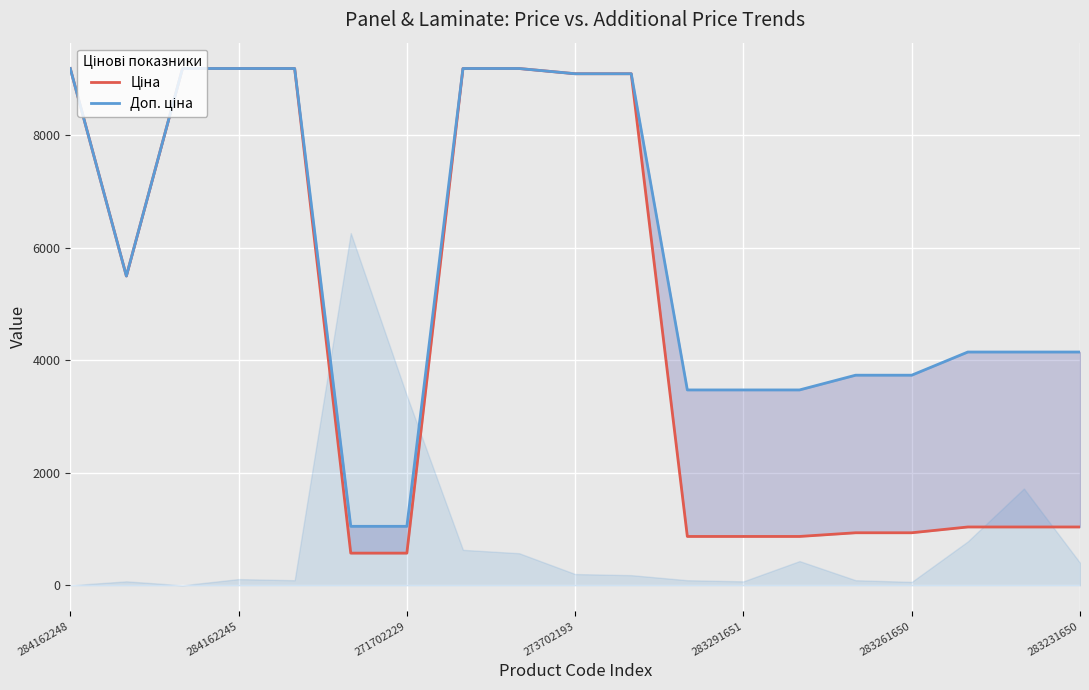

What is the difference between the Ціна values at 284162245 and 283261650?

8251.6